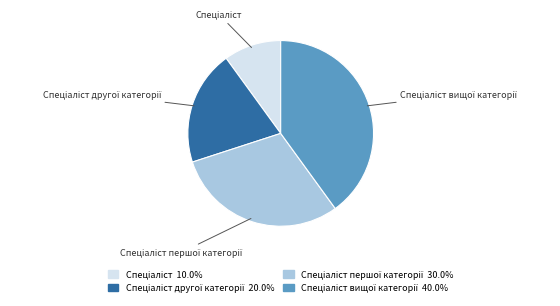

Is there a majority slice in this chart?

No